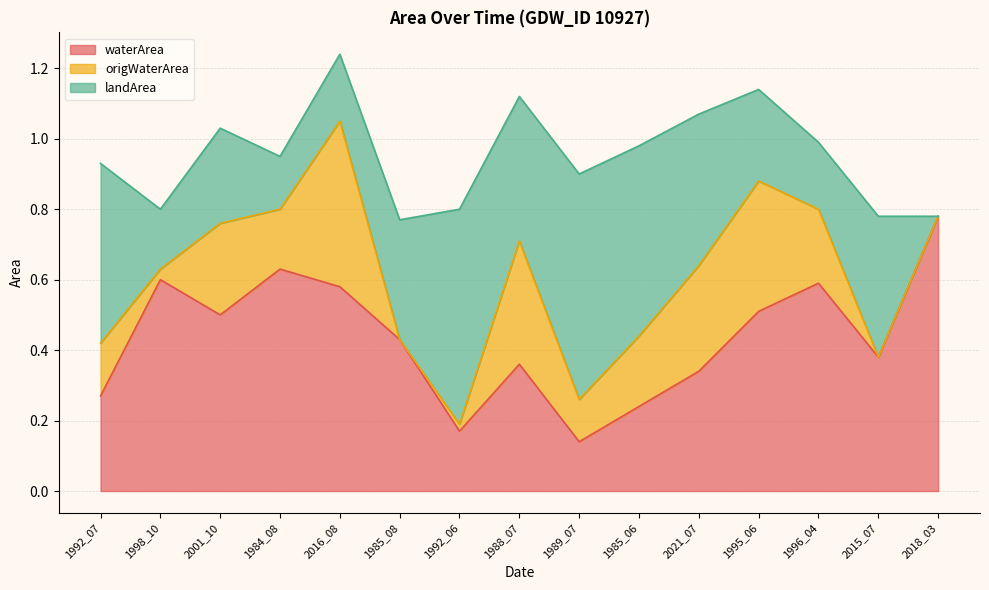

At which category is the sum across all series the highest?

2016_08